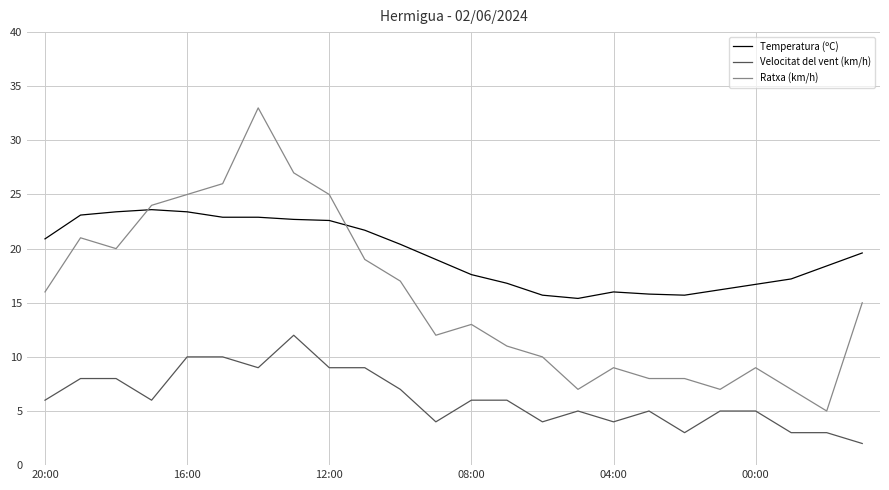

How many lines are shown in the chart?

3